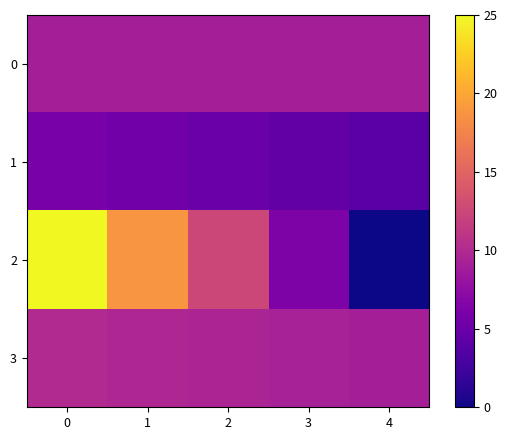

What is the total value across all series at 1?

43.0